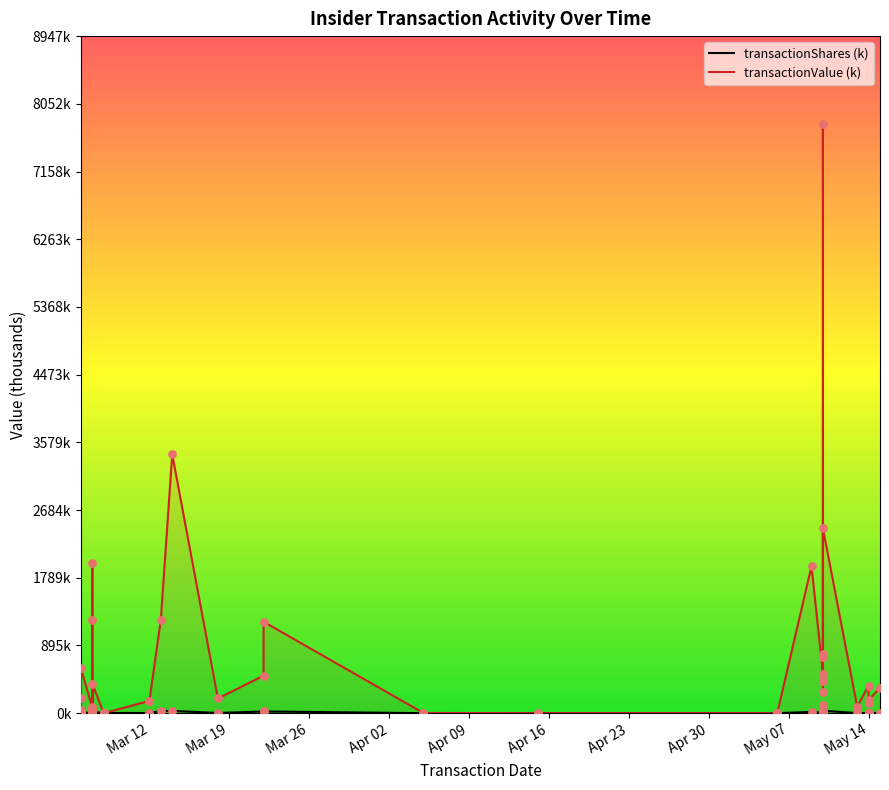

Is the value of transactionValue (k) at 36 greater than the value of transactionShares (k) at 26?

Yes